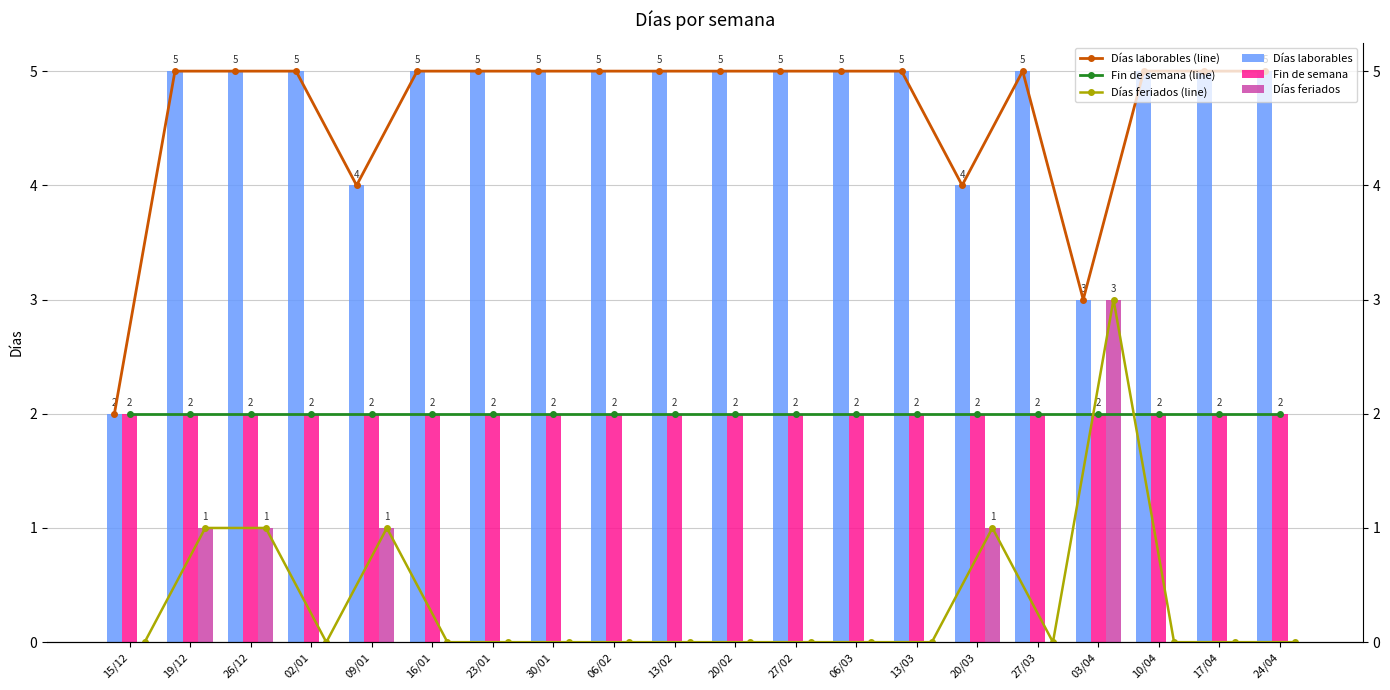

What is the sum of all Días laborables (line) values?

93